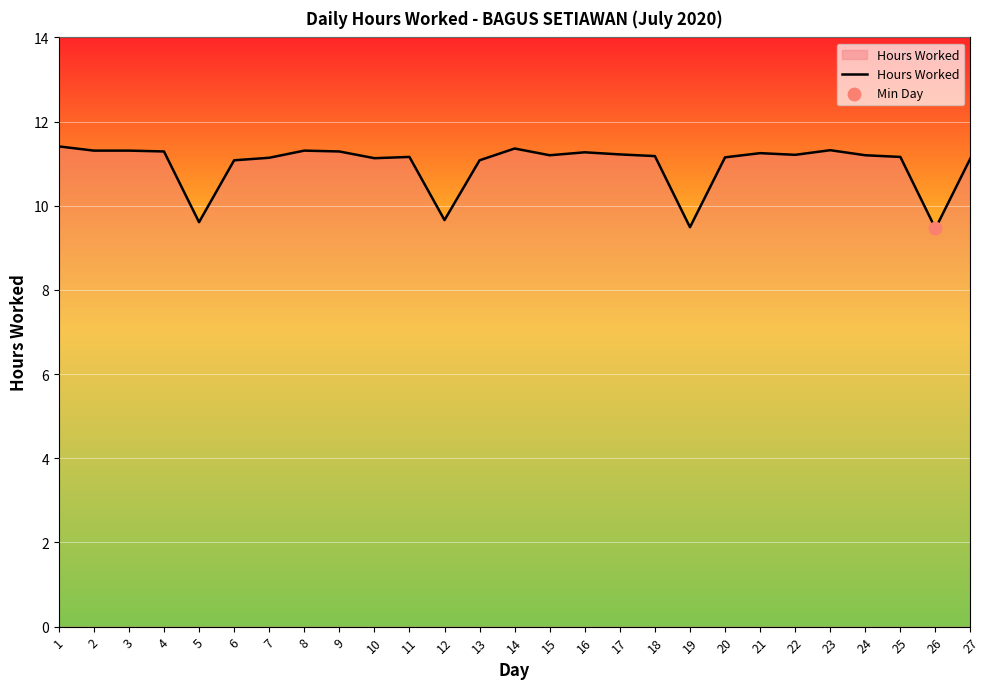

What is the ratio of the value at 11 to the value at 22?

1.0